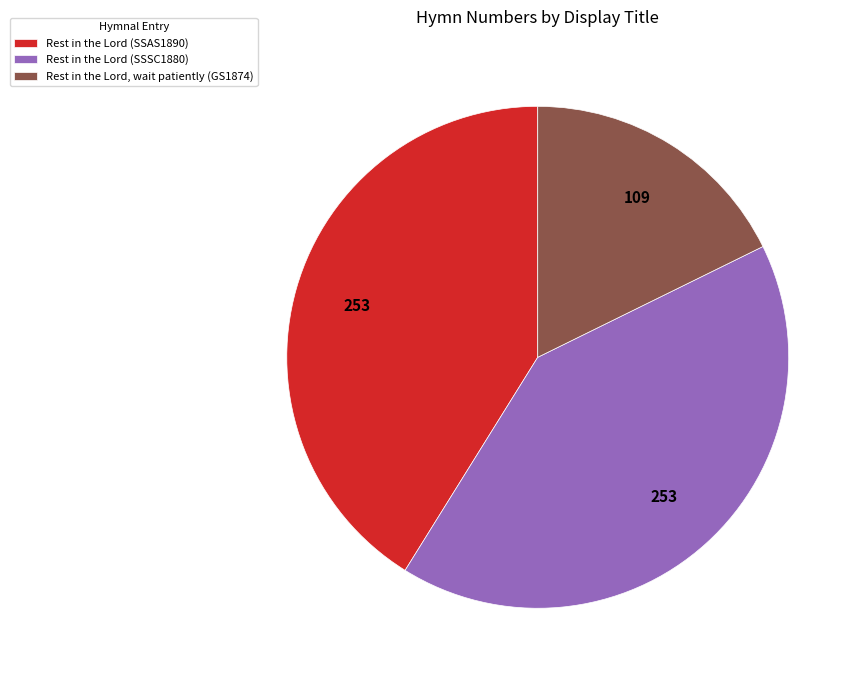

The Rest in the Lord, wait patiently (GS1874) slice represents 9% of the pie. True or false?

False